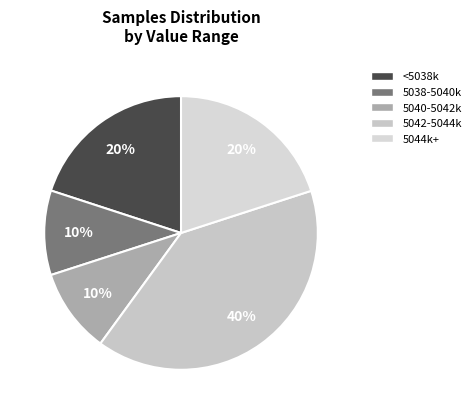

Is there any slice that represents more than half of the pie?

No